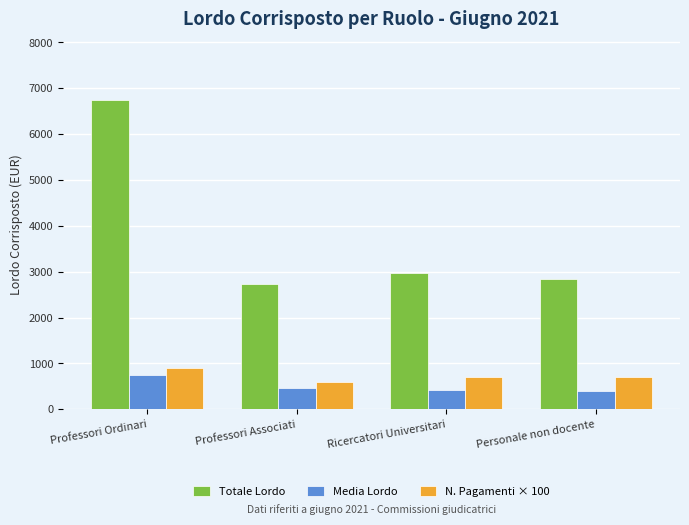

The value of Media Lordo at Professori Associati is 453.6. True or false?

True